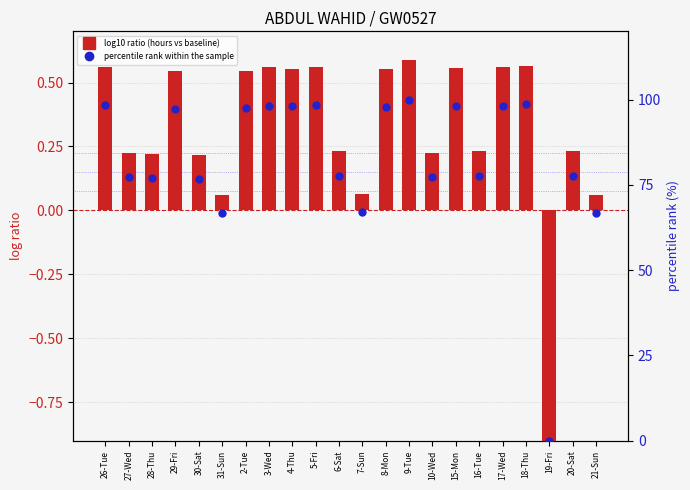

The value of log ratio (hours vs baseline) at 5-Fri is 0.6. True or false?

True